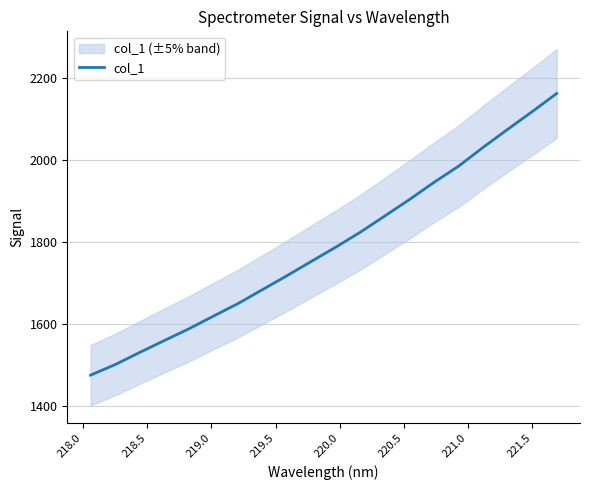

What is the maximum value for col_1?

2161.3